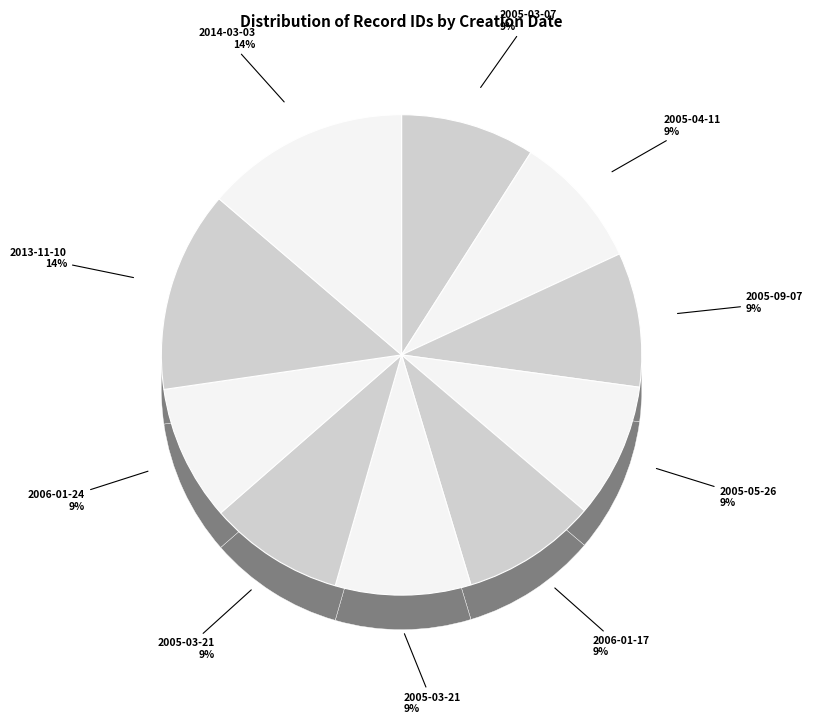

Which slice is the smallest?

2005-03-07